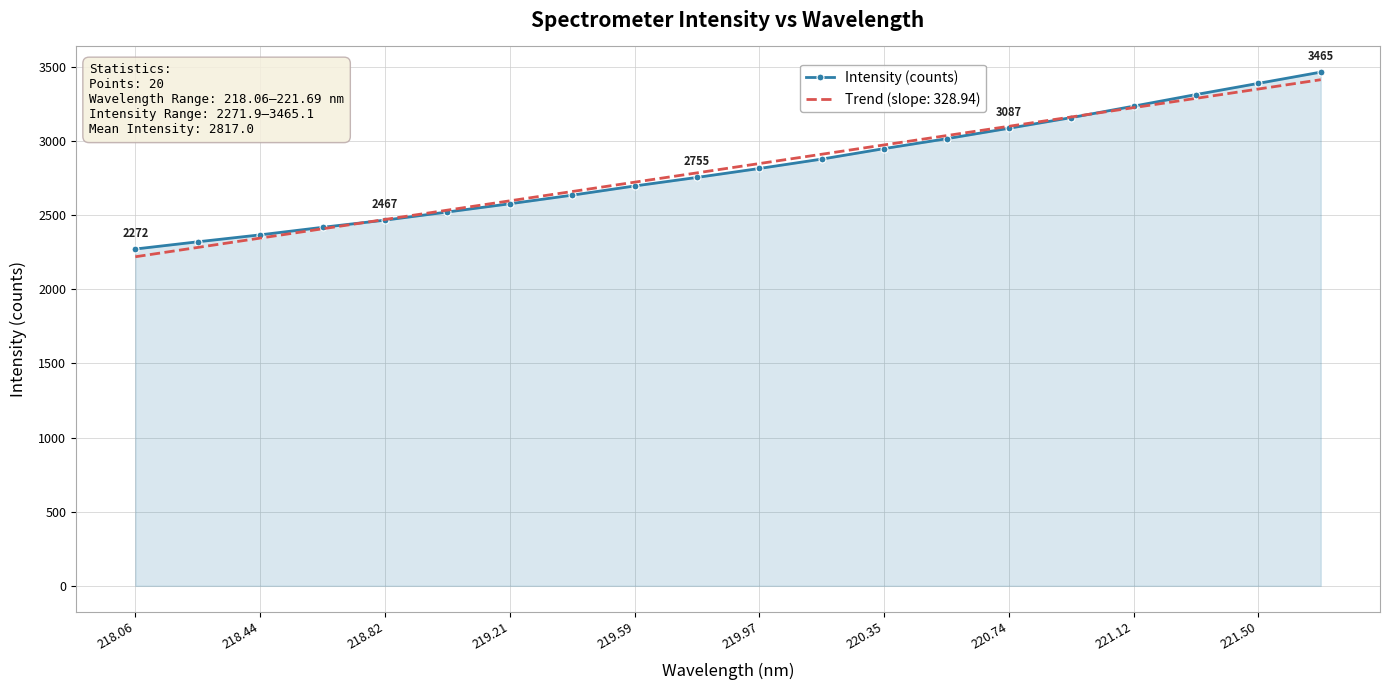

What is the maximum value shown in the chart?

3465.1